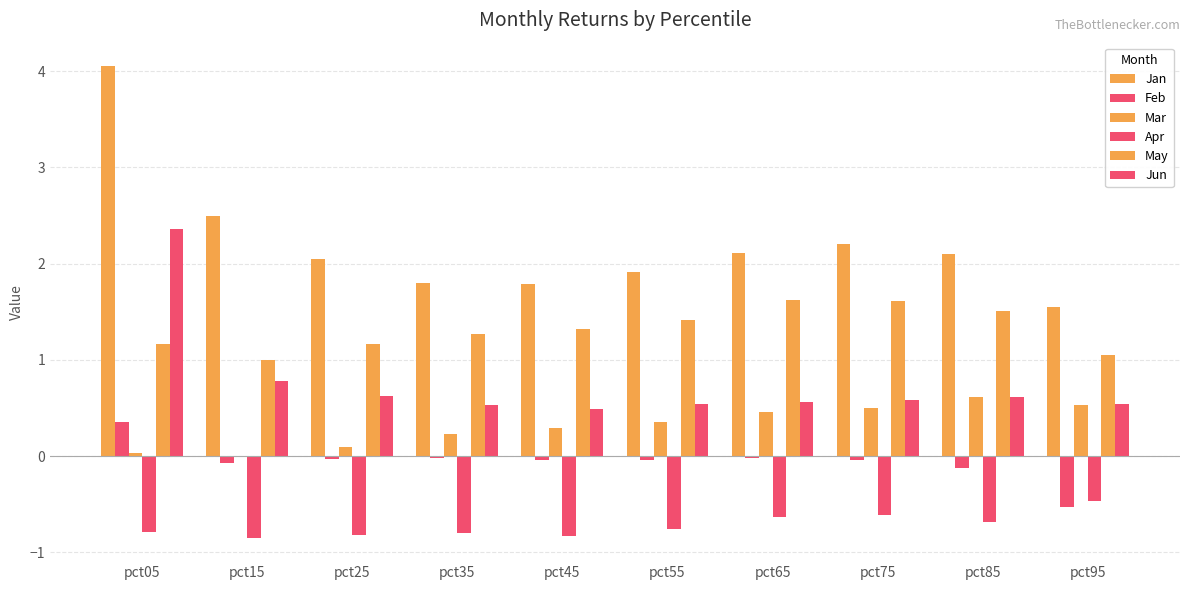

Count the number of data series in this chart.

6